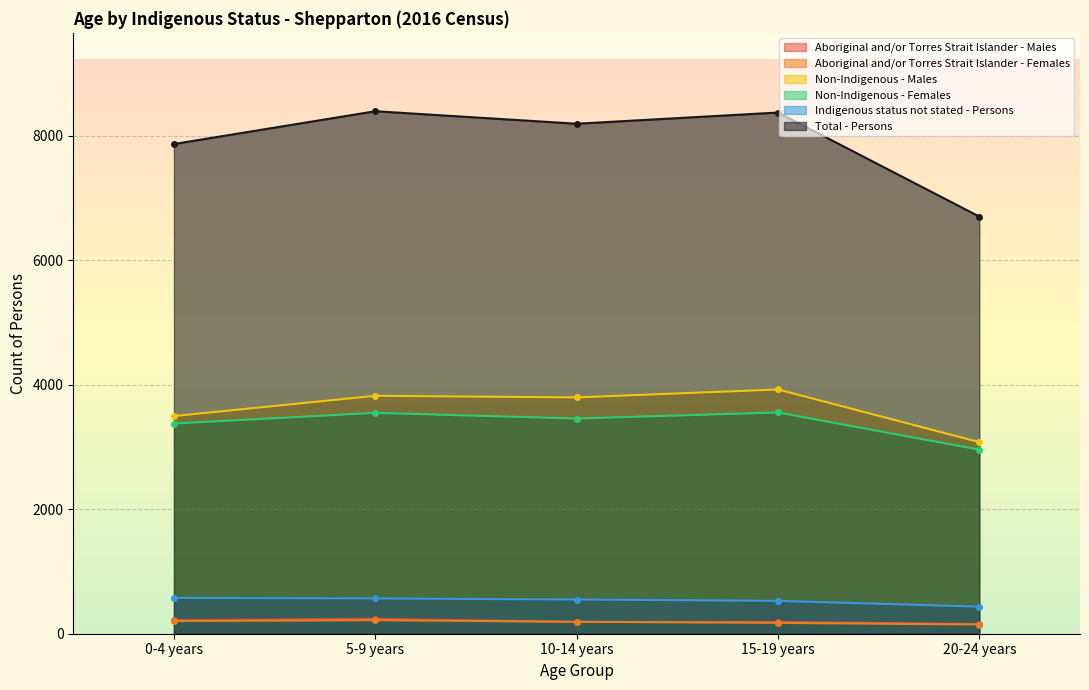

Is the value of Aboriginal and/or Torres Strait Islander - Males at 0-4 years greater than the value of Non-Indigenous - Males at 20-24 years?

No